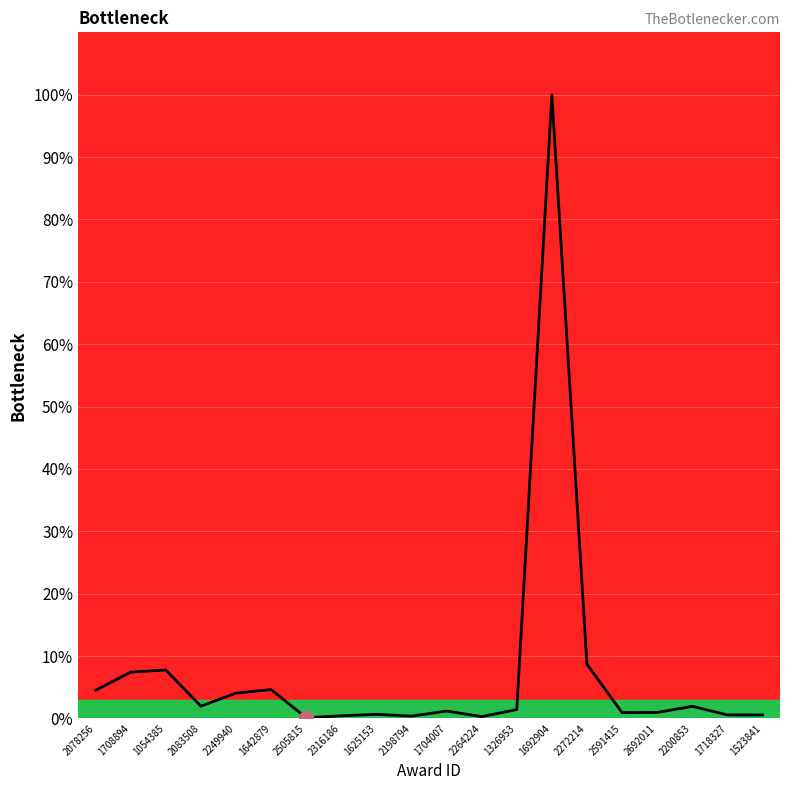

What is the sum of the values at 2316186 and 1054385?

8.2